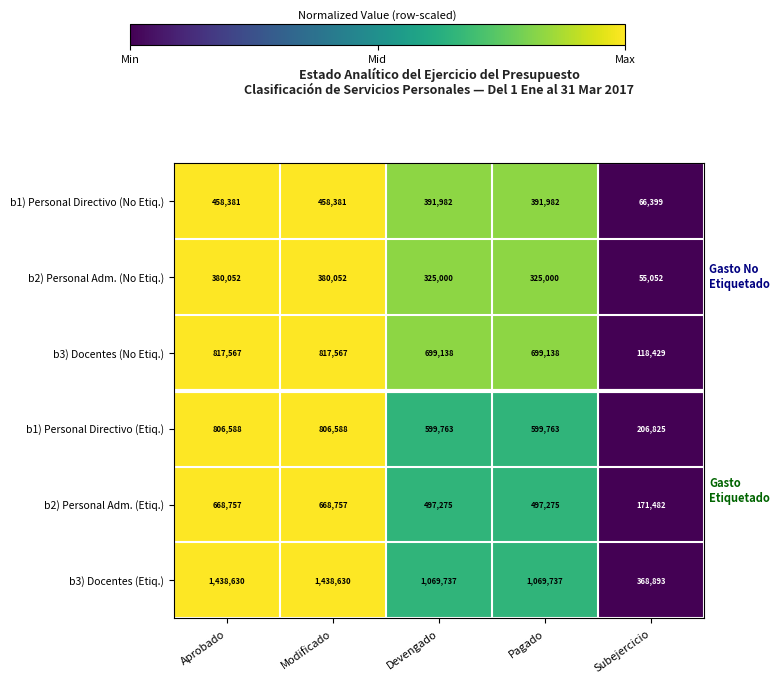

At Aprobado, list the series in order from largest to smallest.

b3) Docentes (Etiq.), b3) Docentes (No Etiq.), b1) Personal Directivo (Etiq.), b2) Personal Adm. (Etiq.), b1) Personal Directivo (No Etiq.), b2) Personal Adm. (No Etiq.)